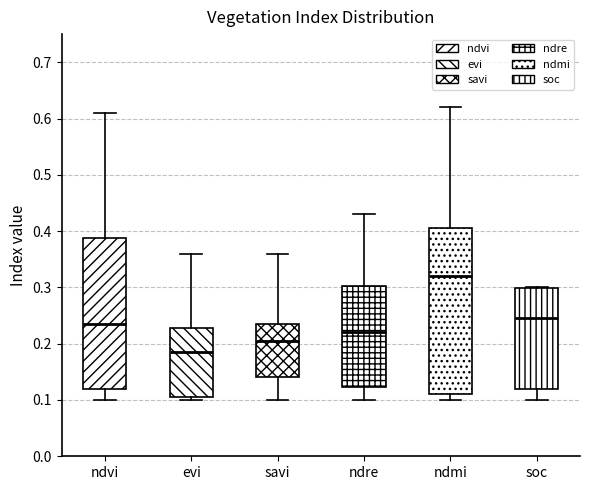

Comparing the boxes themselves (not the whiskers), which one is the tallest?

ndmi